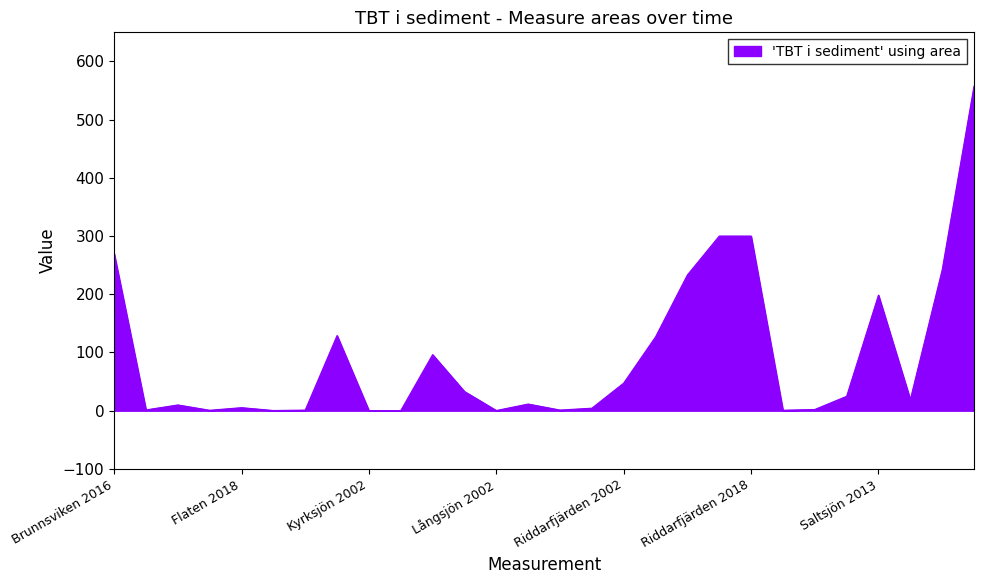

What is the difference between the maximum and minimum values?

557.5